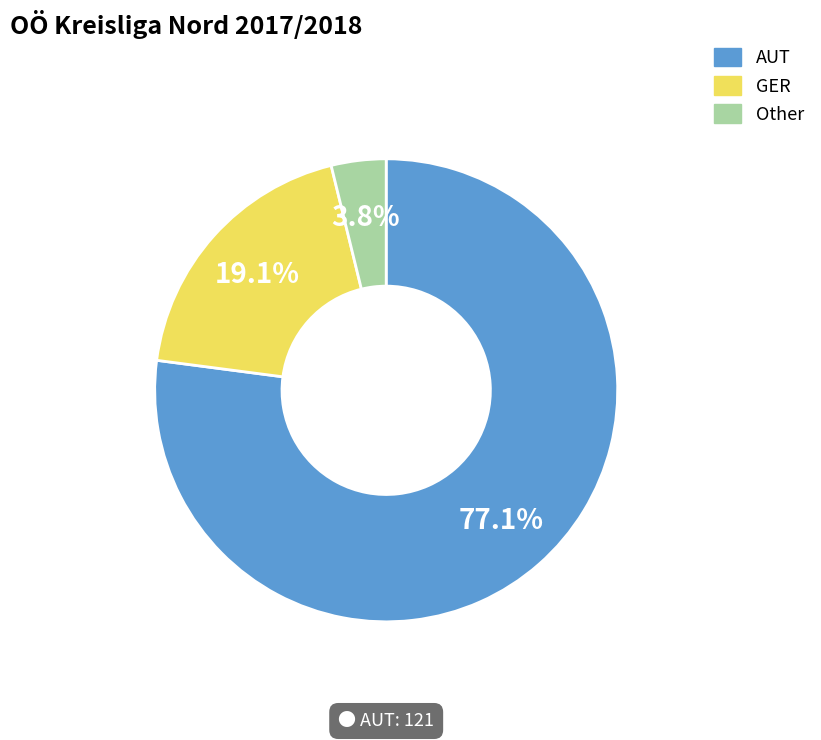

Does Other account for over 50% of the chart?

No